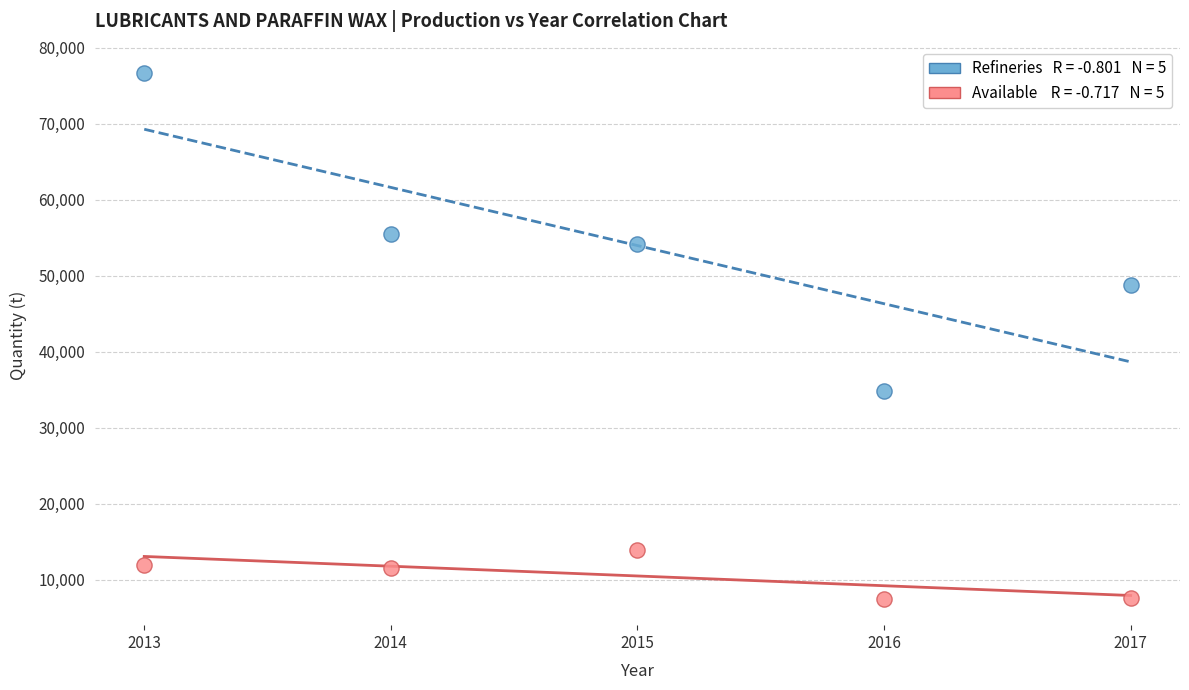

Across all data points, what is the range of X values (max minus min)?

4